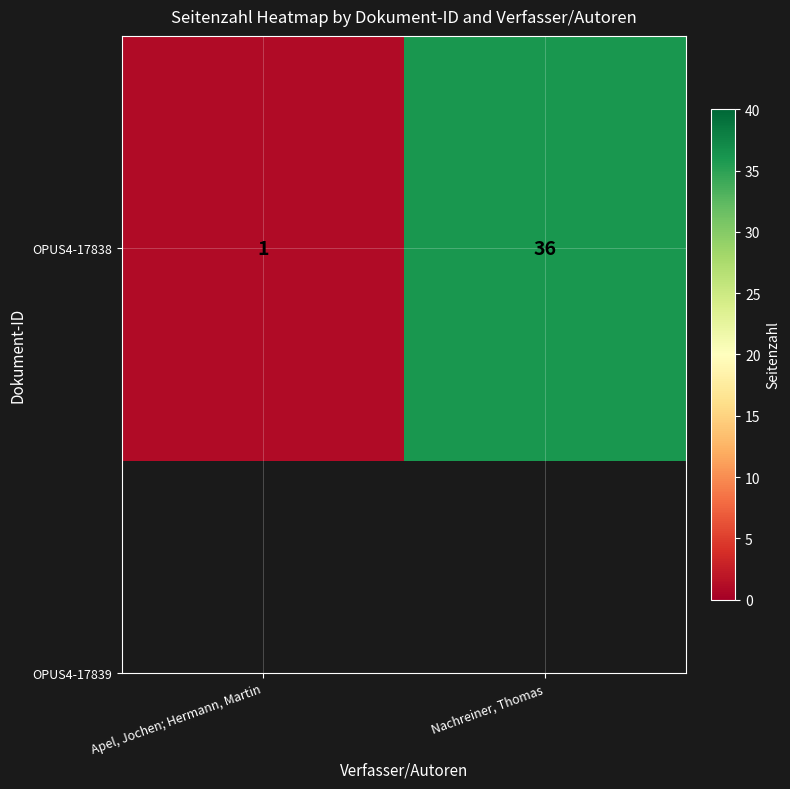

True or false: the data shows 1 at Apel, Jochen; Hermann, Martin.

True